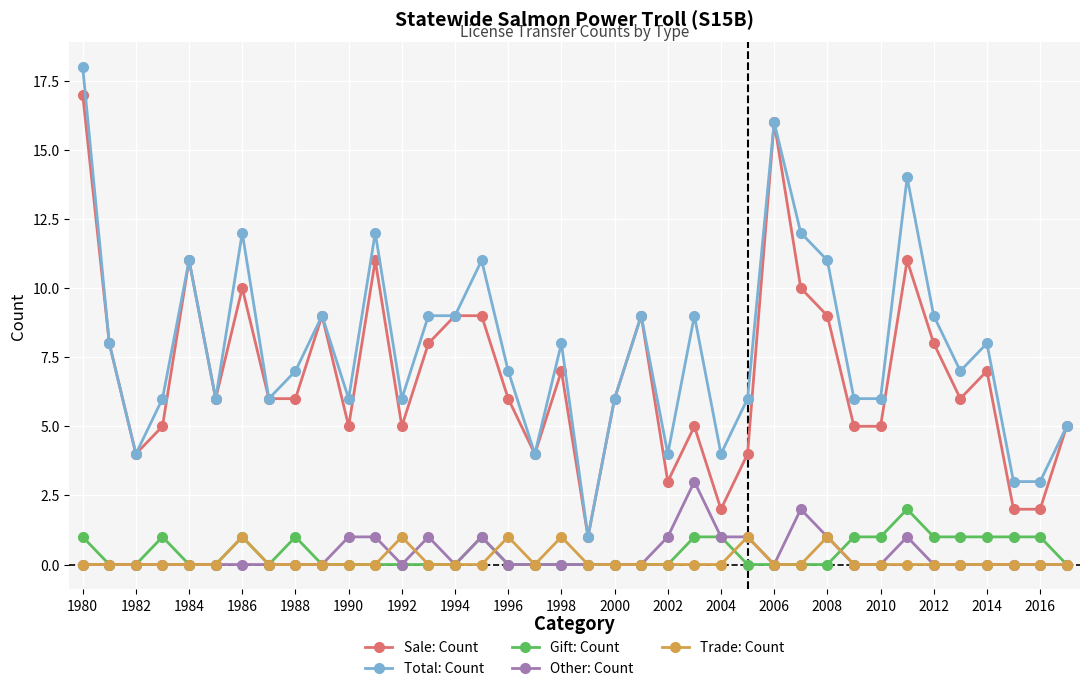

Which series has the widest spread of values?

Total: Count